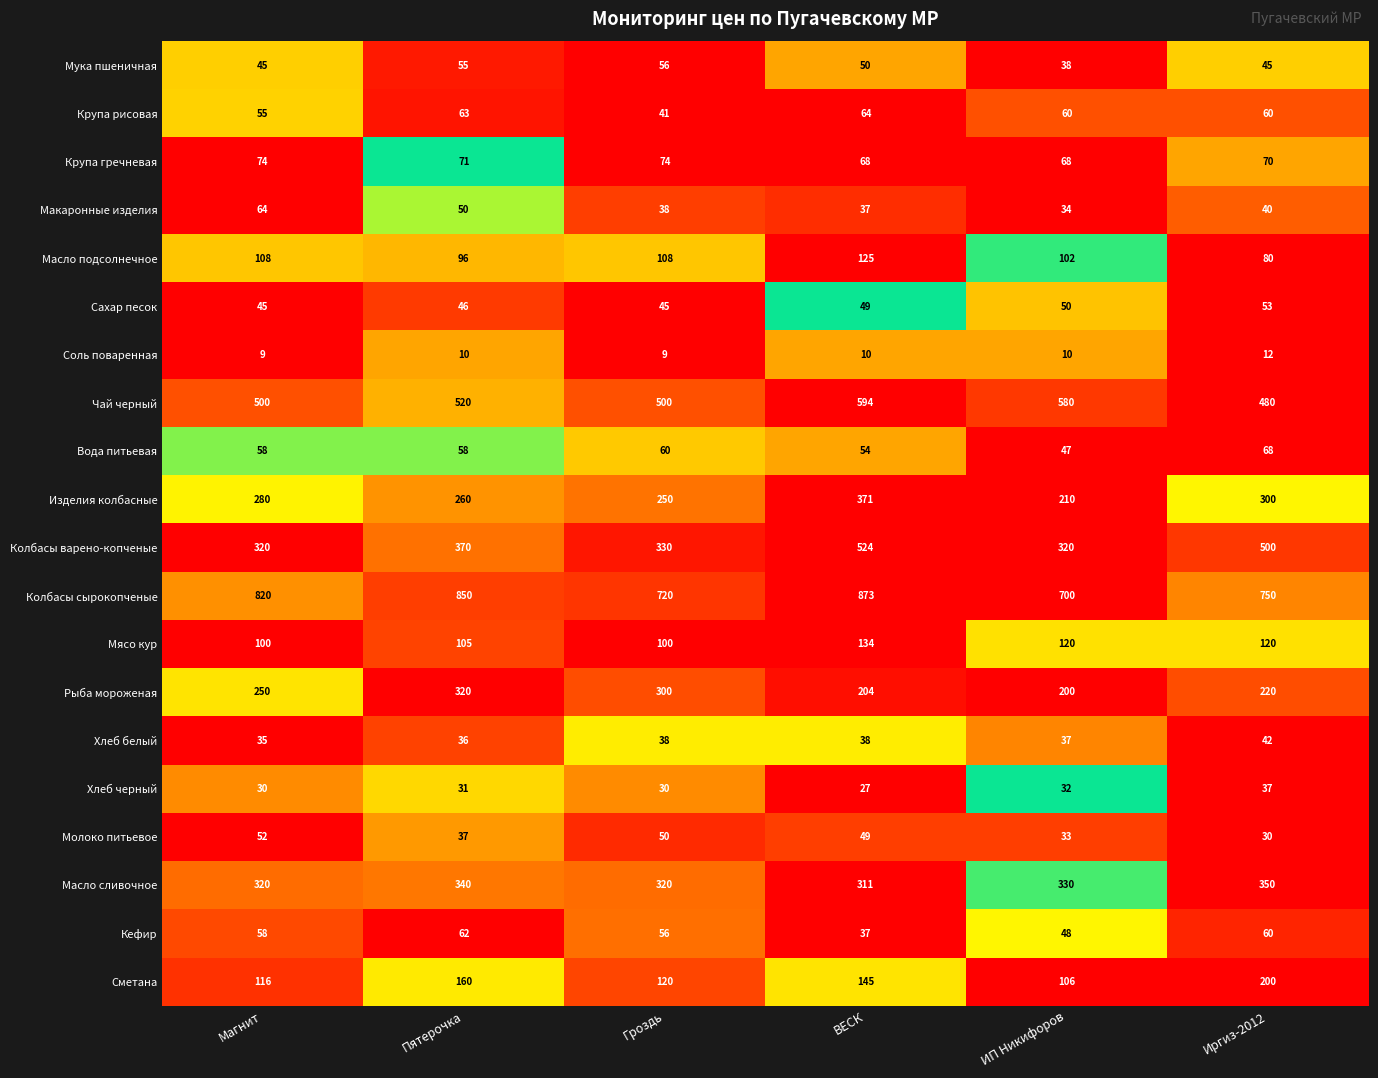

Rank the series at ИП Никифоров from lowest to highest value.

Соль поваренная, Хлеб черный, Молоко питьевое, Макаронные изделия, Хлеб белый, Мука пшеничная, Вода питьевая, Кефир, Сахар песок, Крупа рисовая, Крупа гречневая, Масло подсолнечное, Сметана, Мясо кур, Рыба мороженая, Изделия колбасные, Колбасы варено-копченые, Масло сливочное, Чай черный, Колбасы сырокопченые